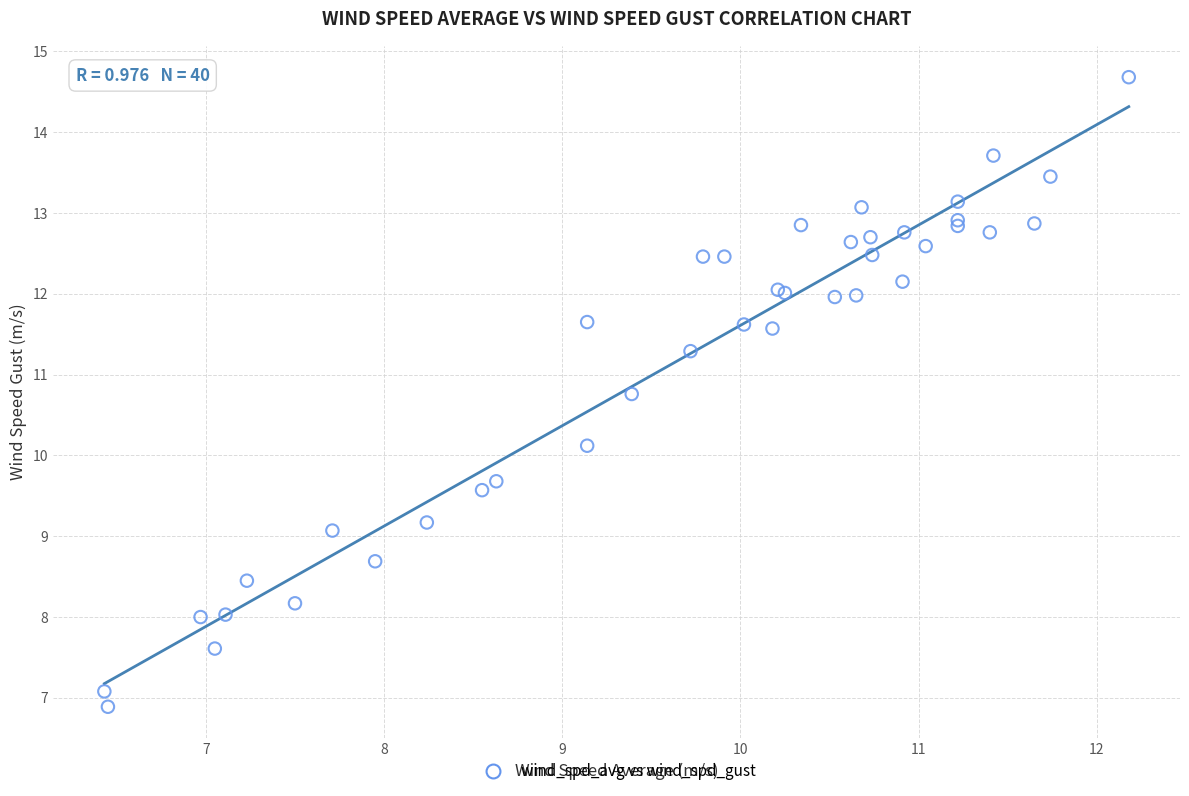

What Y value in the scatter plot is closest to 10?

10.1